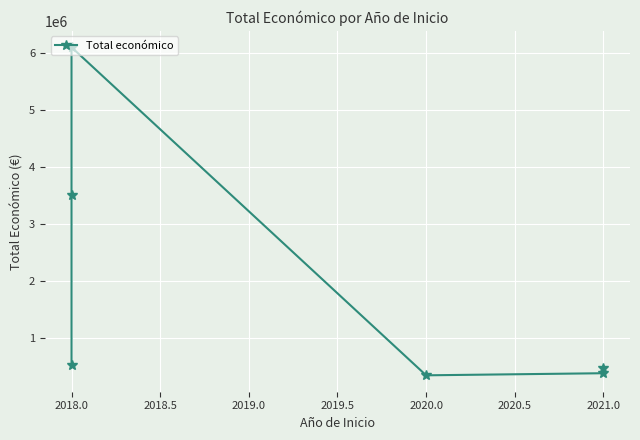

What is the difference between the maximum and second lowest values?

5711622